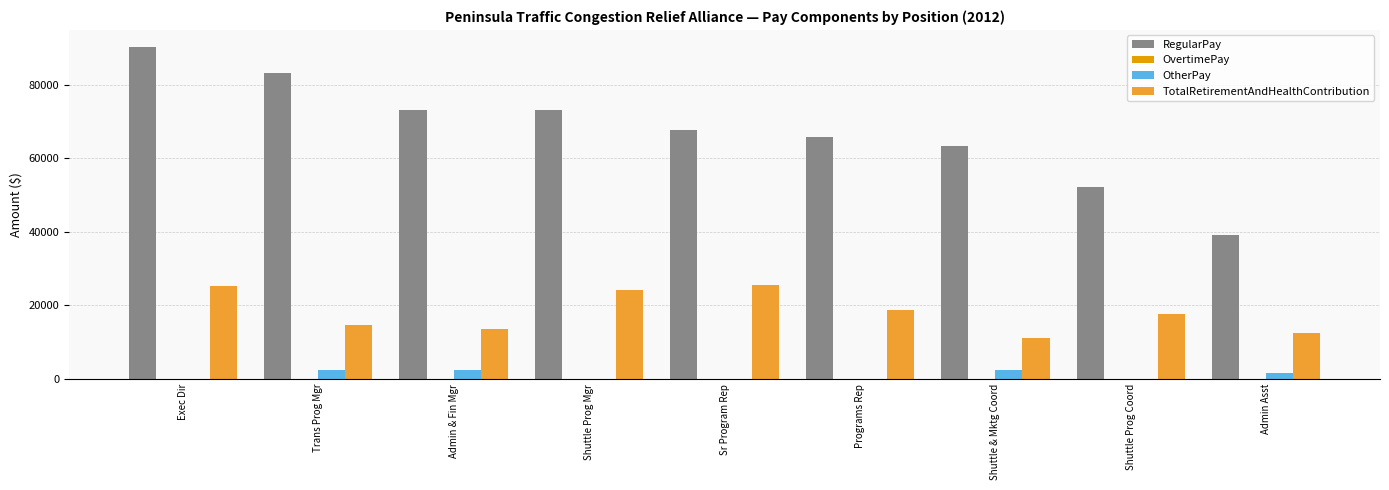

Which series has the widest spread of values?

RegularPay